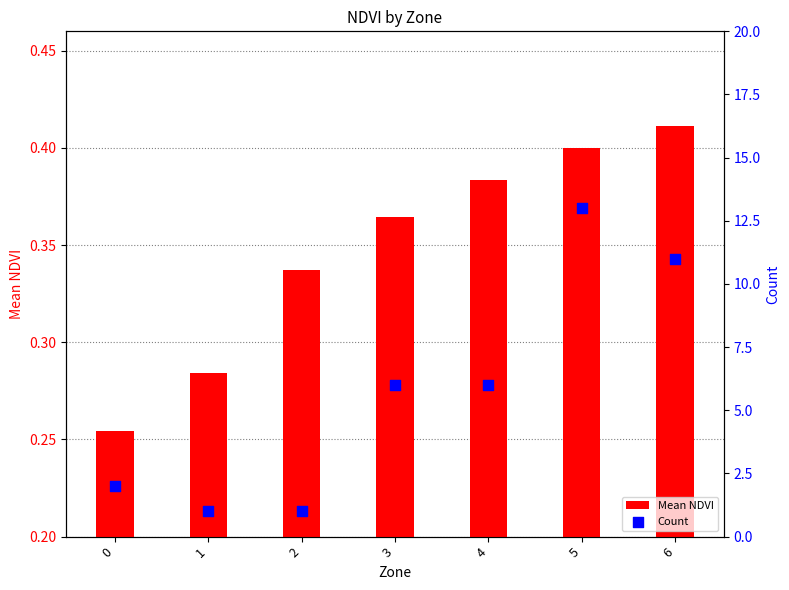

Which series has the largest total across all categories?

Count